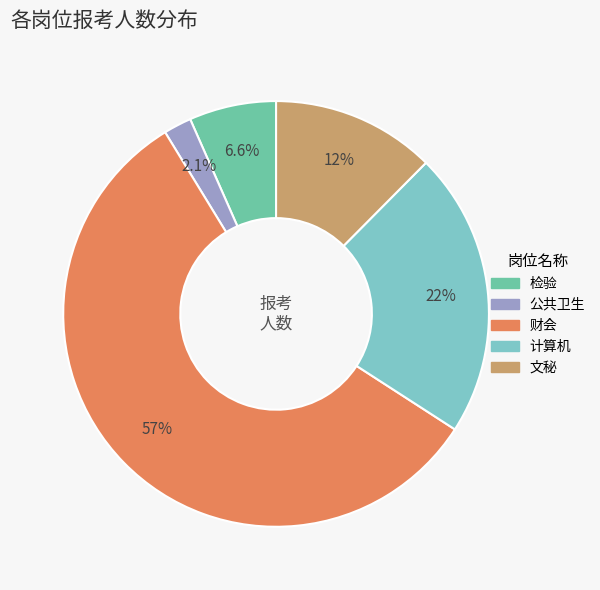

Which slice is the largest?

财会